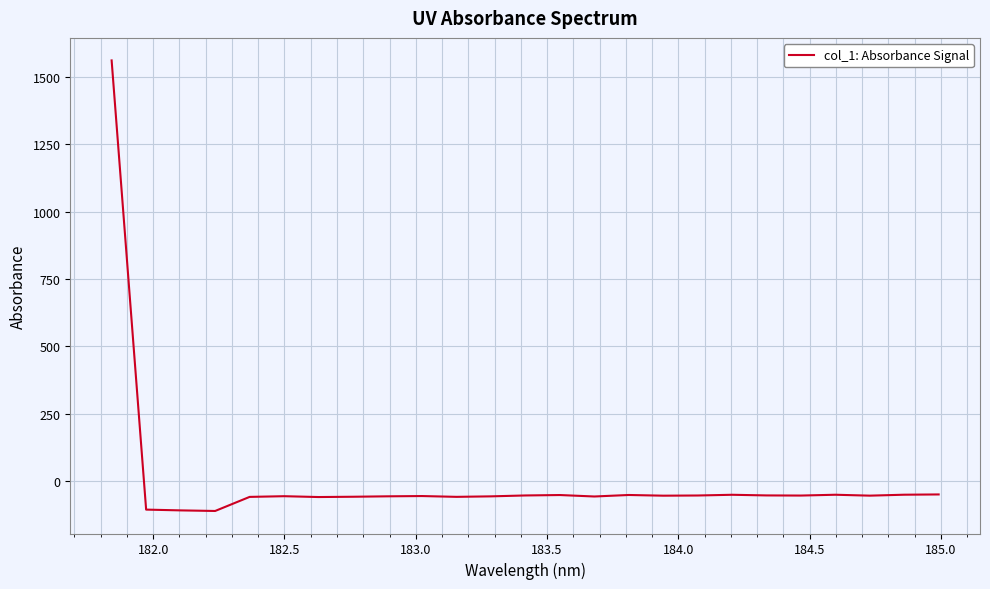

What is the maximum value shown in the chart?

1561.0